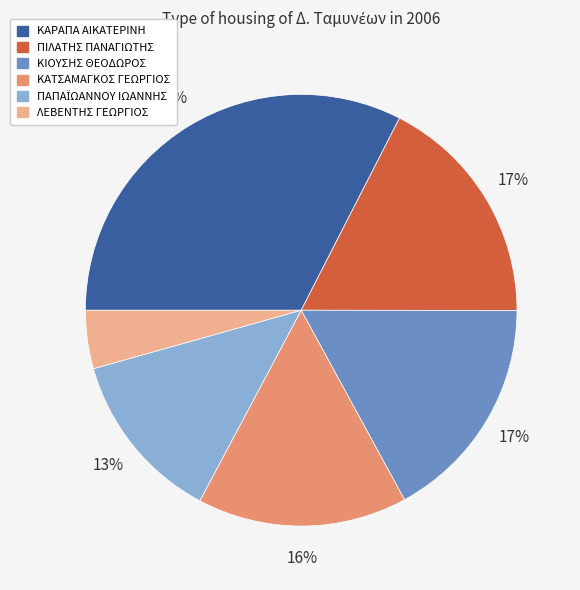

Count the number of slices in the pie.

6